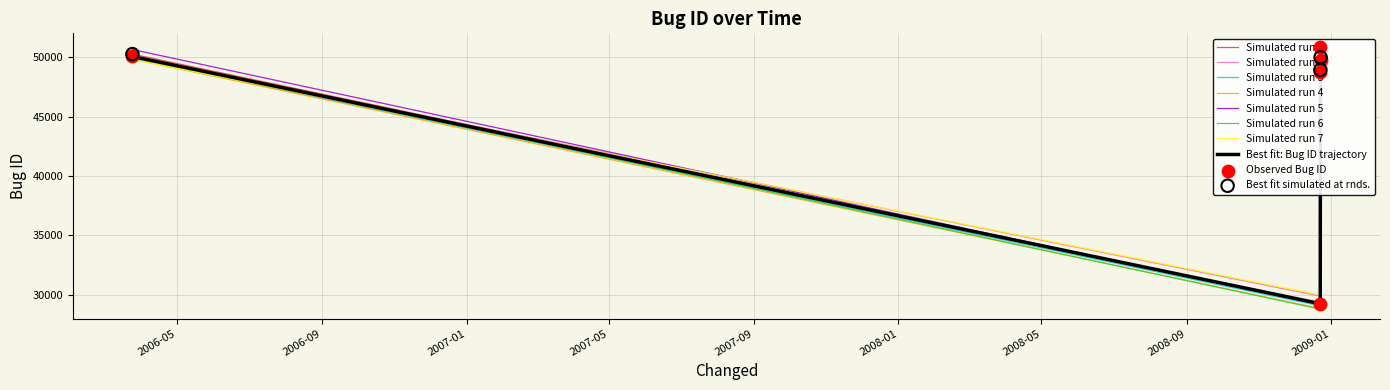

Between 2008-12-22 19:34:53 and 2008-12-22 16:45:56, which is larger?

2008-12-22 19:34:53